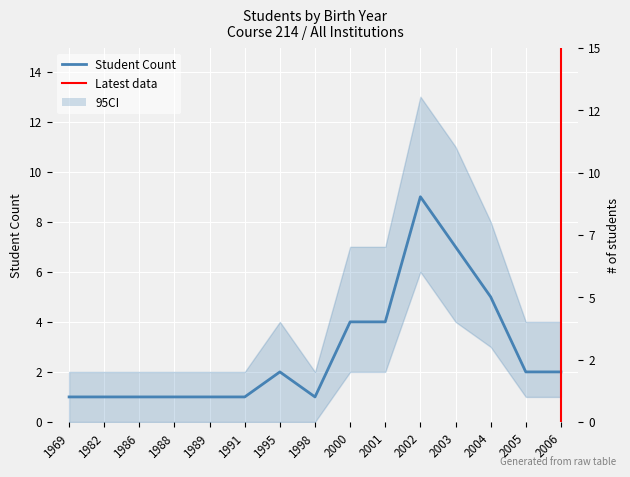

List the labels in order of value, largest first.

2002, 2003, 2004, 2000, 2001, 1995, 2005, 2006, 1969, 1982, 1986, 1988, 1989, 1991, 1998